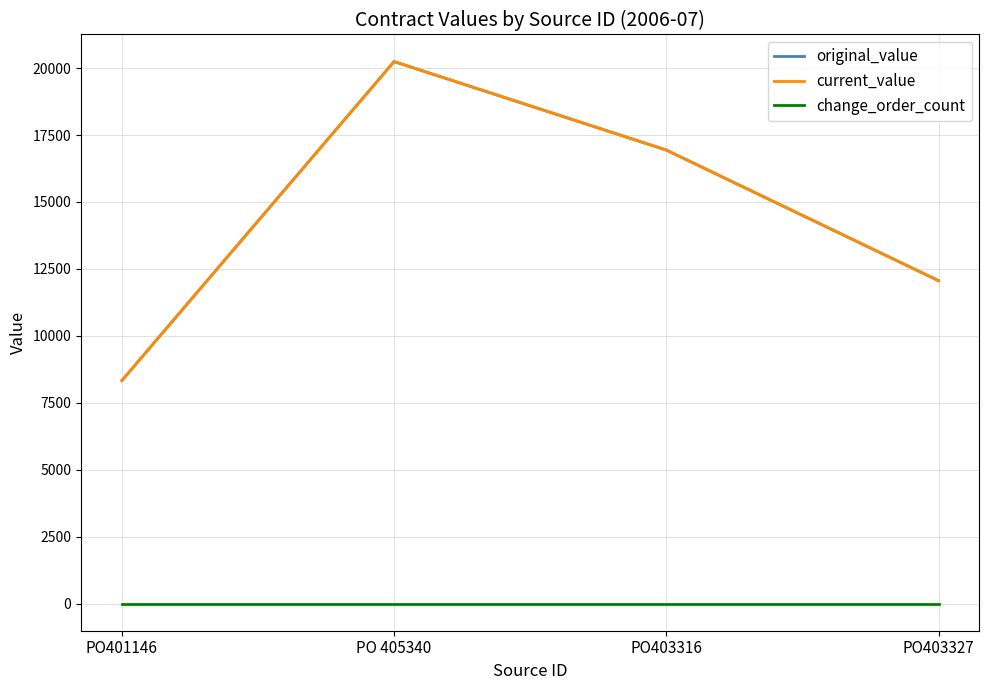

What is the average value of the current_value series?

14392.8